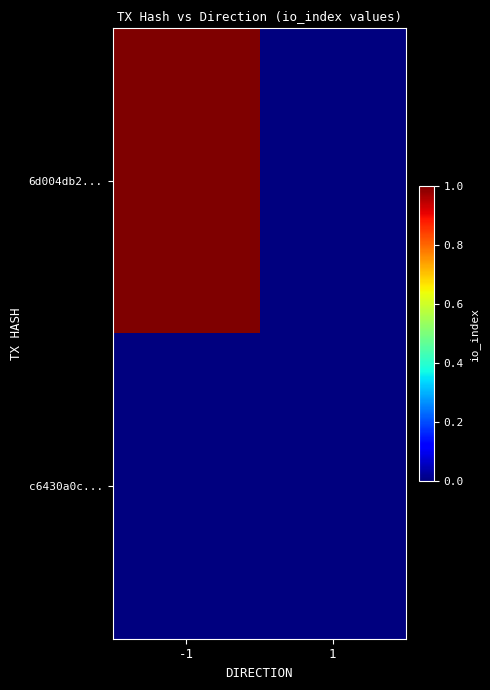

At how many categories does at least one series exceed 0?

1